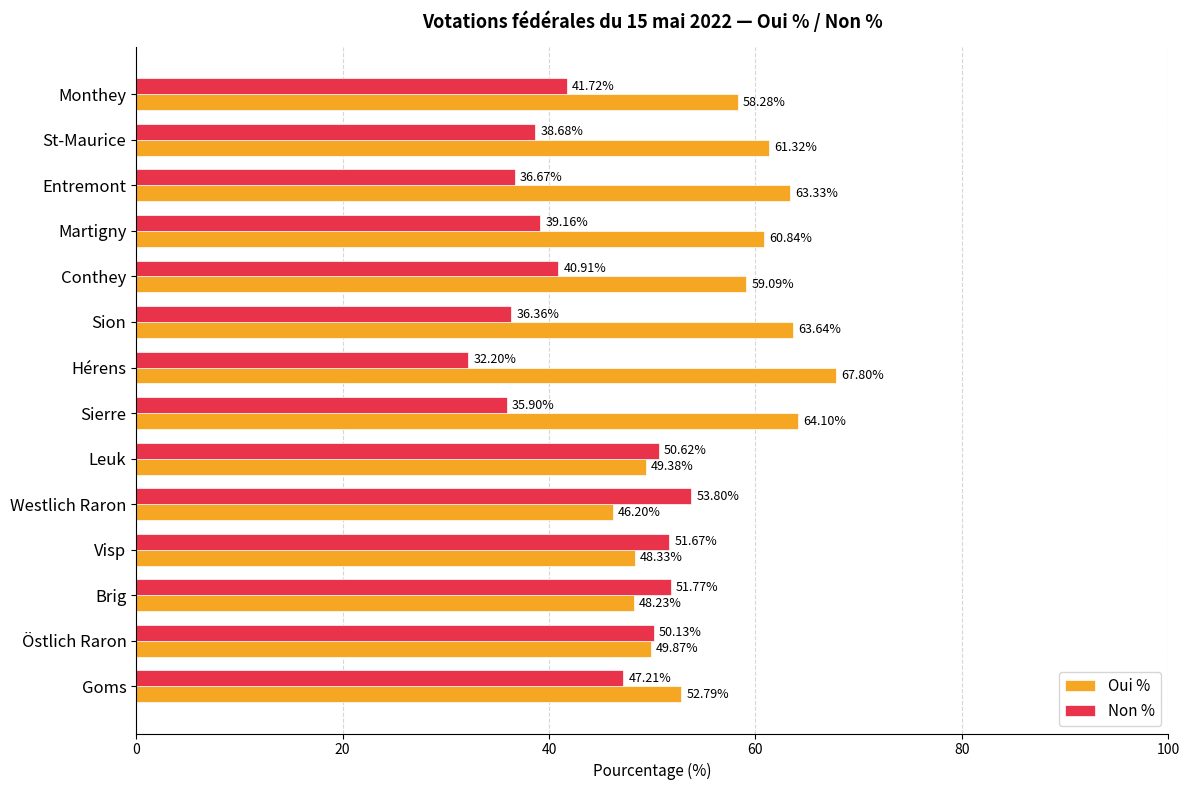

What is the difference between the maximum and minimum values in the Non % series?

21.6